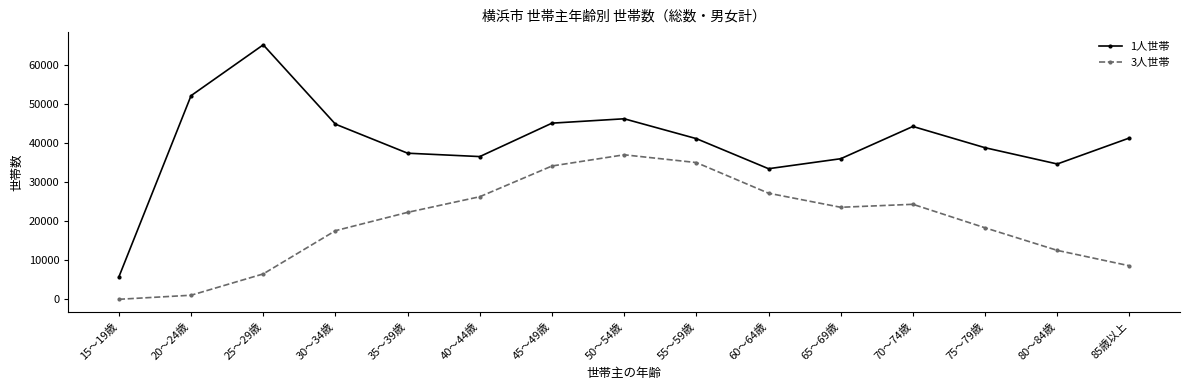

How many values in the 1人世帯 series are below 41069?

7